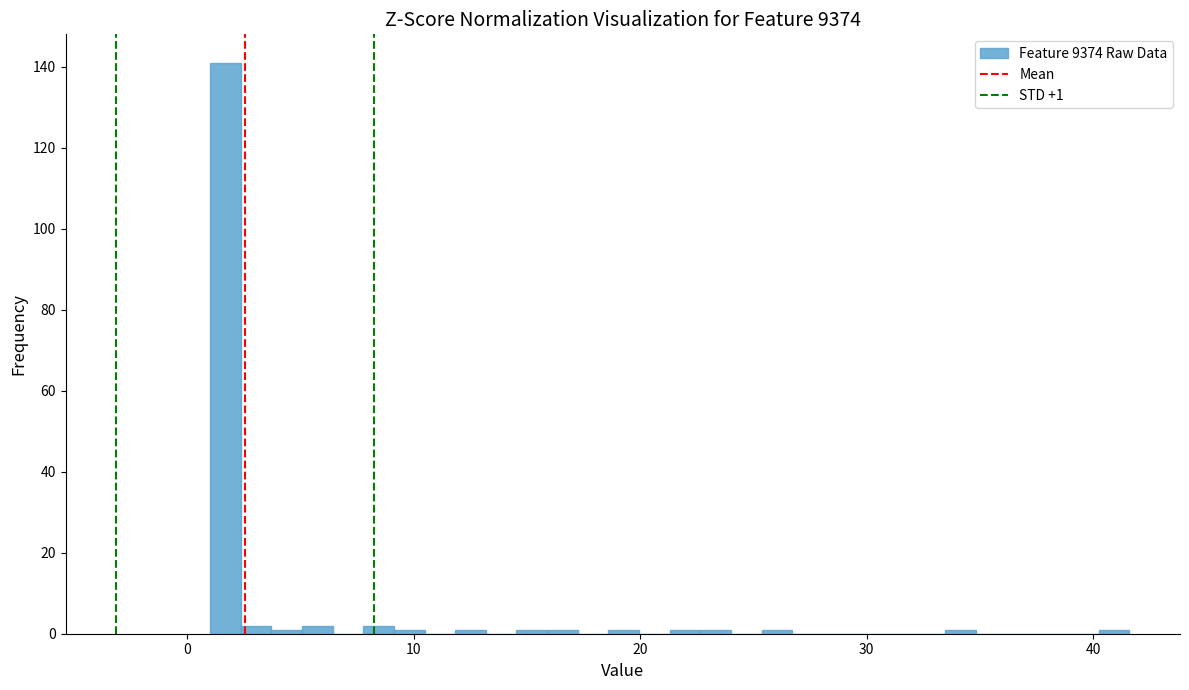

Around what value on the x-axis is the tallest bar? Give the approximate position of its centre, as read against the axis.

2